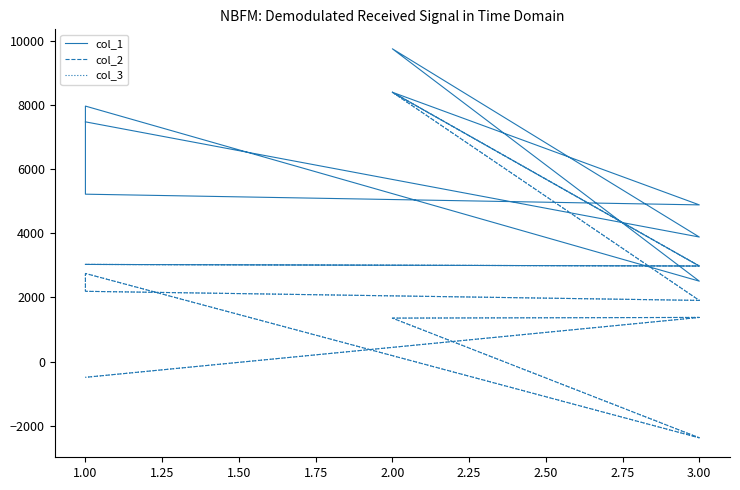

What is the label of the 6th point from the left?

1.00